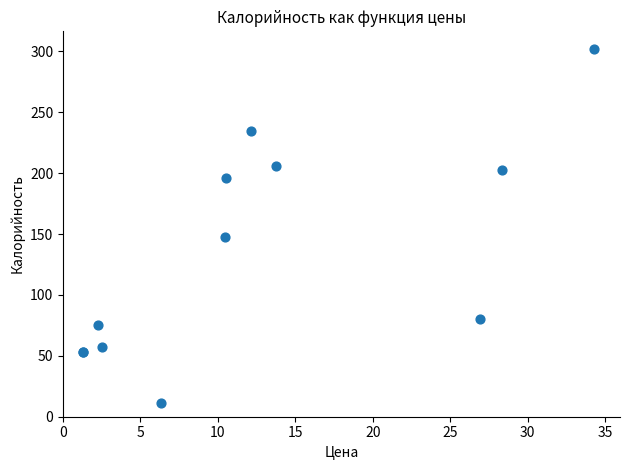

What Y value in the scatter plot is closest to 156?

148